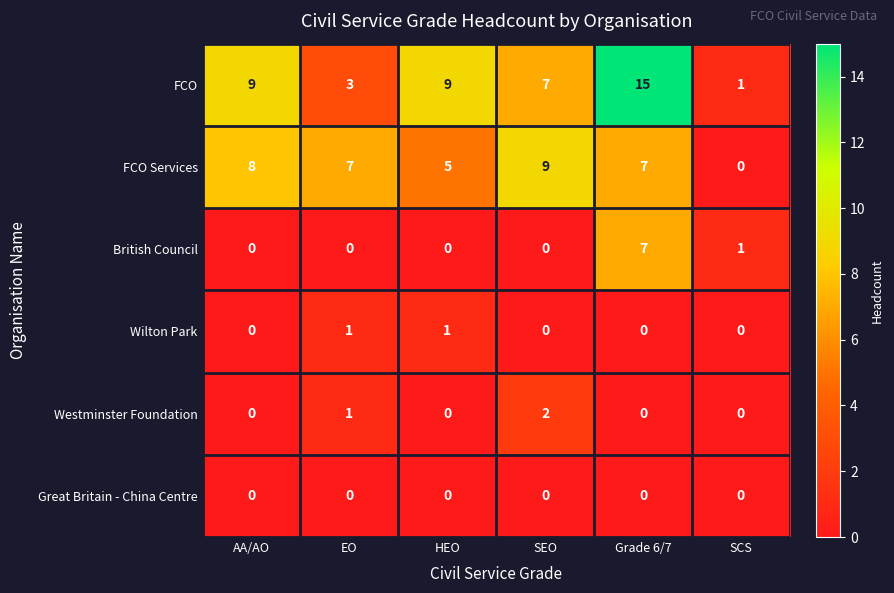

What is the spread (max minus min) of values at HEO?

9